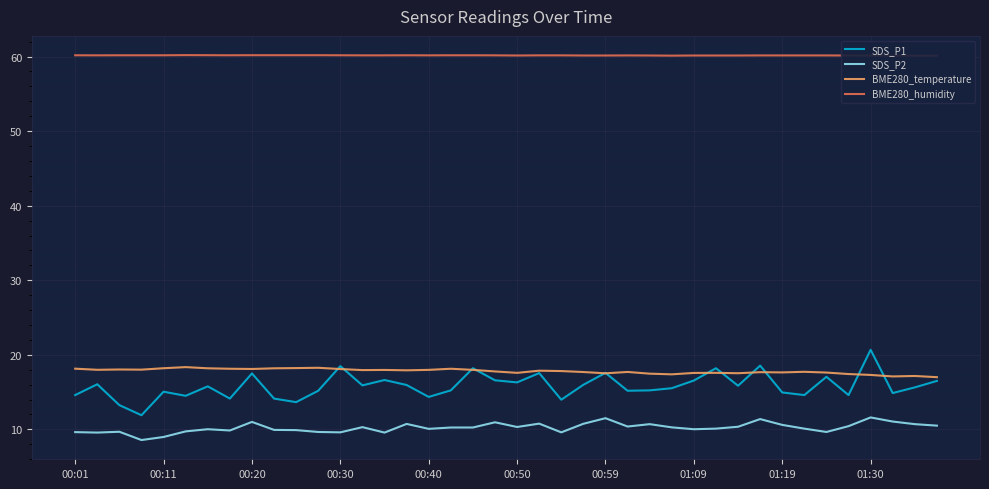

Reading left to right, extract all data points from this chart.

SDS_P1: 14.6	16.1	13.2	11.9	15.1	14.5	15.8	14.1	17.5	14.1	13.7	15.2	18.5	15.9	16.6	15.9	14.3	15.2	18.2	16.6	16.3	17.6	14.0	16.0	17.6	15.2	15.2	15.5	16.6	18.2	15.8	18.6	14.9	14.6	17.1	14.6	20.7	14.9	15.6	16.5
SDS_P2: 9.6	9.6	9.7	8.6	9.0	9.7	10.0	9.8	11.0	9.9	9.9	9.7	9.6	10.3	9.6	10.7	10.1	10.2	10.2	10.9	10.3	10.8	9.6	10.8	11.5	10.4	10.7	10.3	10.0	10.1	10.3	11.4	10.6	10.1	9.7	10.4	11.6	11.1	10.7	10.5
BME280_temperature: 18.1	18.0	18.0	18.0	18.2	18.4	18.2	18.1	18.1	18.2	18.2	18.3	18.1	17.9	18.0	17.9	18.0	18.1	18.0	17.8	17.6	17.9	17.8	17.7	17.5	17.7	17.5	17.4	17.6	17.6	17.5	17.7	17.6	17.7	17.6	17.4	17.3	17.1	17.2	17.0
BME280_humidity: 60.2	60.2	60.2	60.2	60.2	60.2	60.2	60.2	60.2	60.2	60.2	60.2	60.2	60.2	60.2	60.2	60.2	60.2	60.2	60.2	60.1	60.2	60.2	60.1	60.1	60.1	60.1	60.1	60.1	60.1	60.1	60.1	60.1	60.1	60.1	60.1	60.1	60.1	60.1	60.1